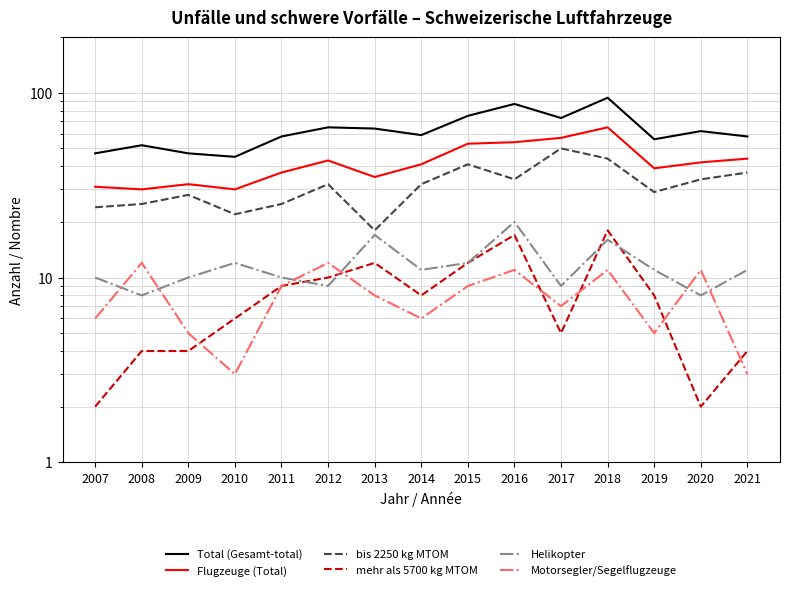

What are all the series names shown in the legend?

Total (Gesamt-total), Flugzeuge (Total), bis 2250 kg MTOM, mehr als 5700 kg MTOM, Helikopter, Motorsegler/Segelflugzeuge